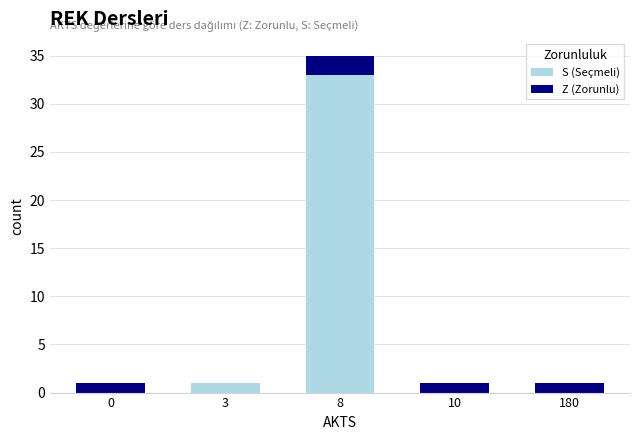

The value of S (Seçmeli) at 0 is 0. True or false?

True